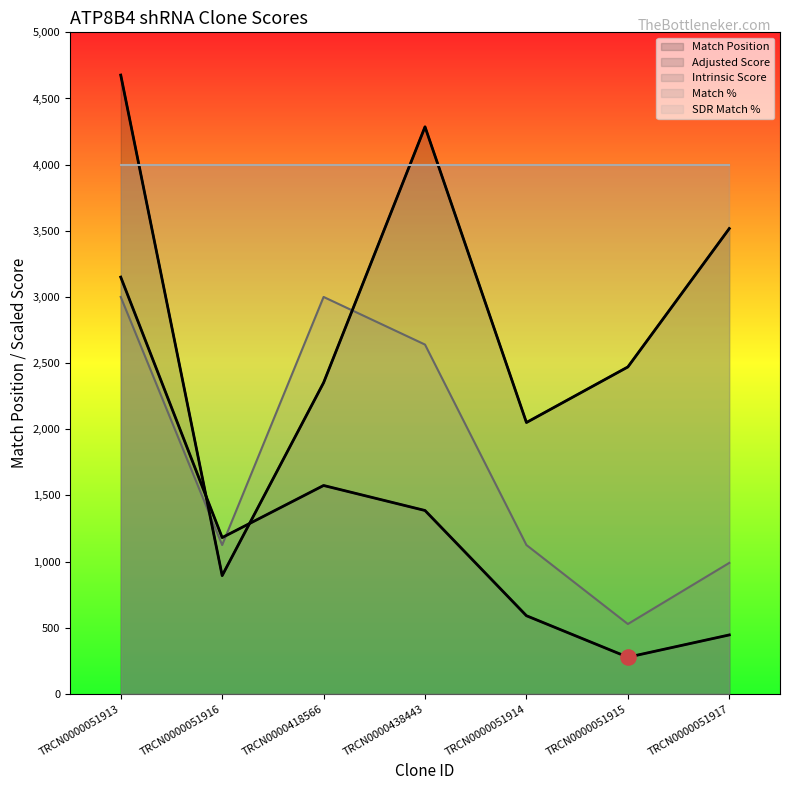

Which series has the widest spread of Y values?

Match Position